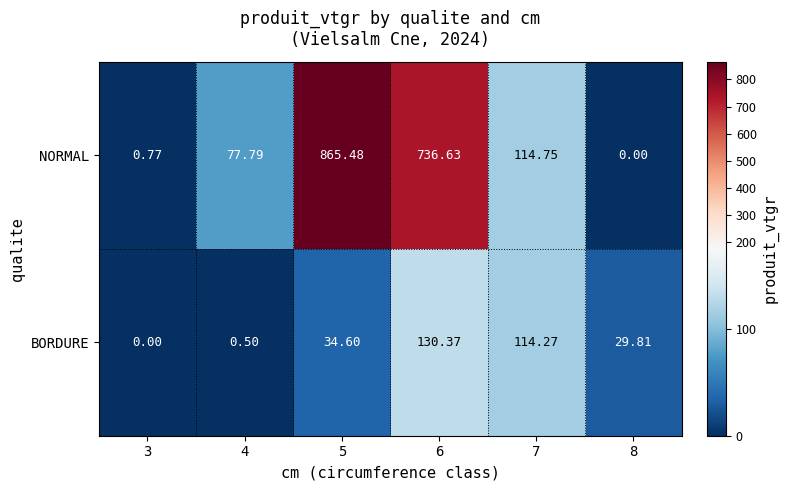

Rank the series by their average value, from highest to lowest.

NORMAL, BORDURE